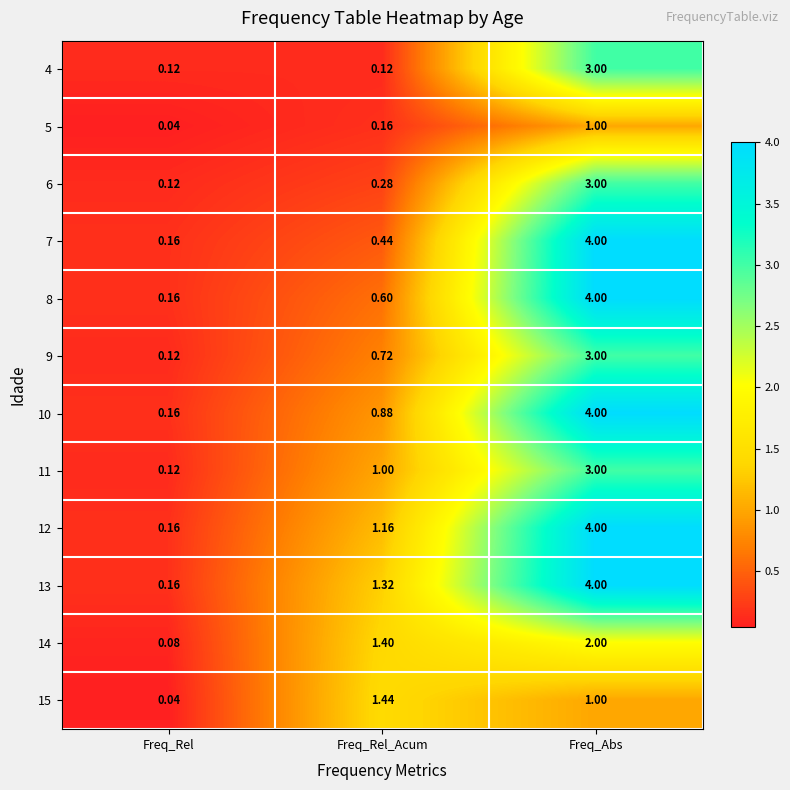

List the labels in order of 13 value, largest first.

Freq_Abs, Freq_Rel_Acum, Freq_Rel